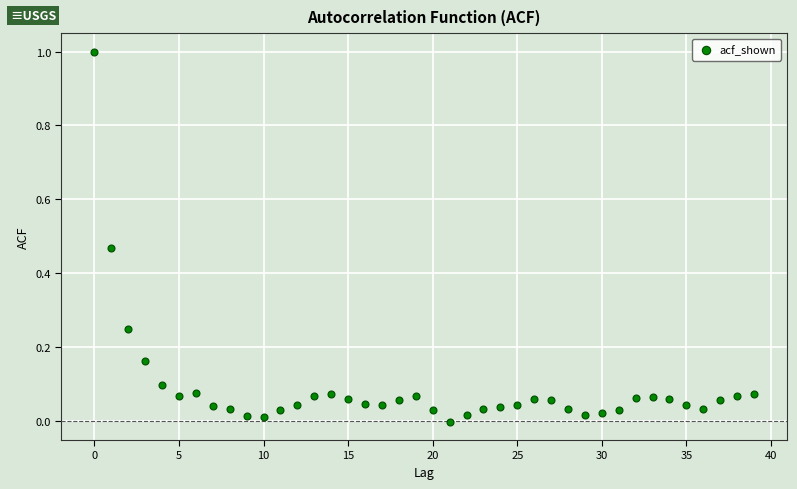

What is the range of Y values (max minus min)?

1.0